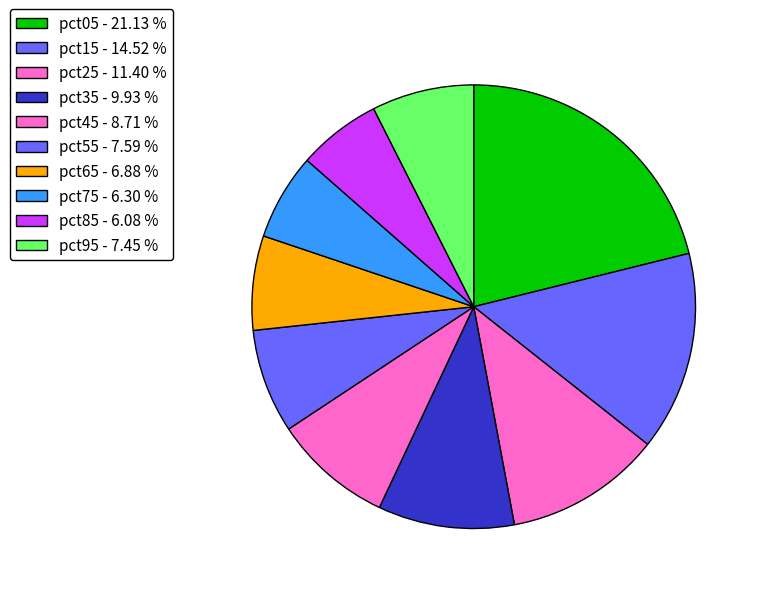

Between pct35 and pct25, which is larger?

pct25